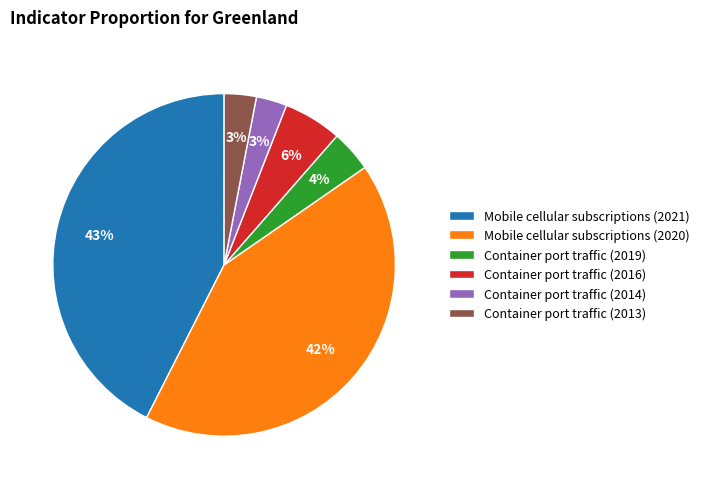

How many slices are in this pie chart?

6